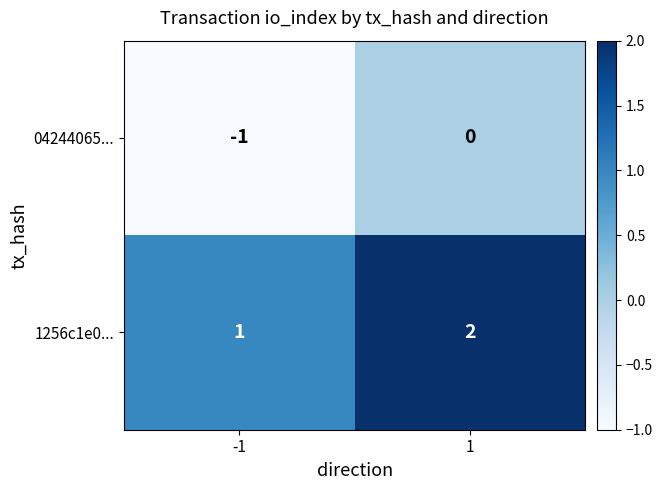

The value of 04244065... at -1 is -1. True or false?

True